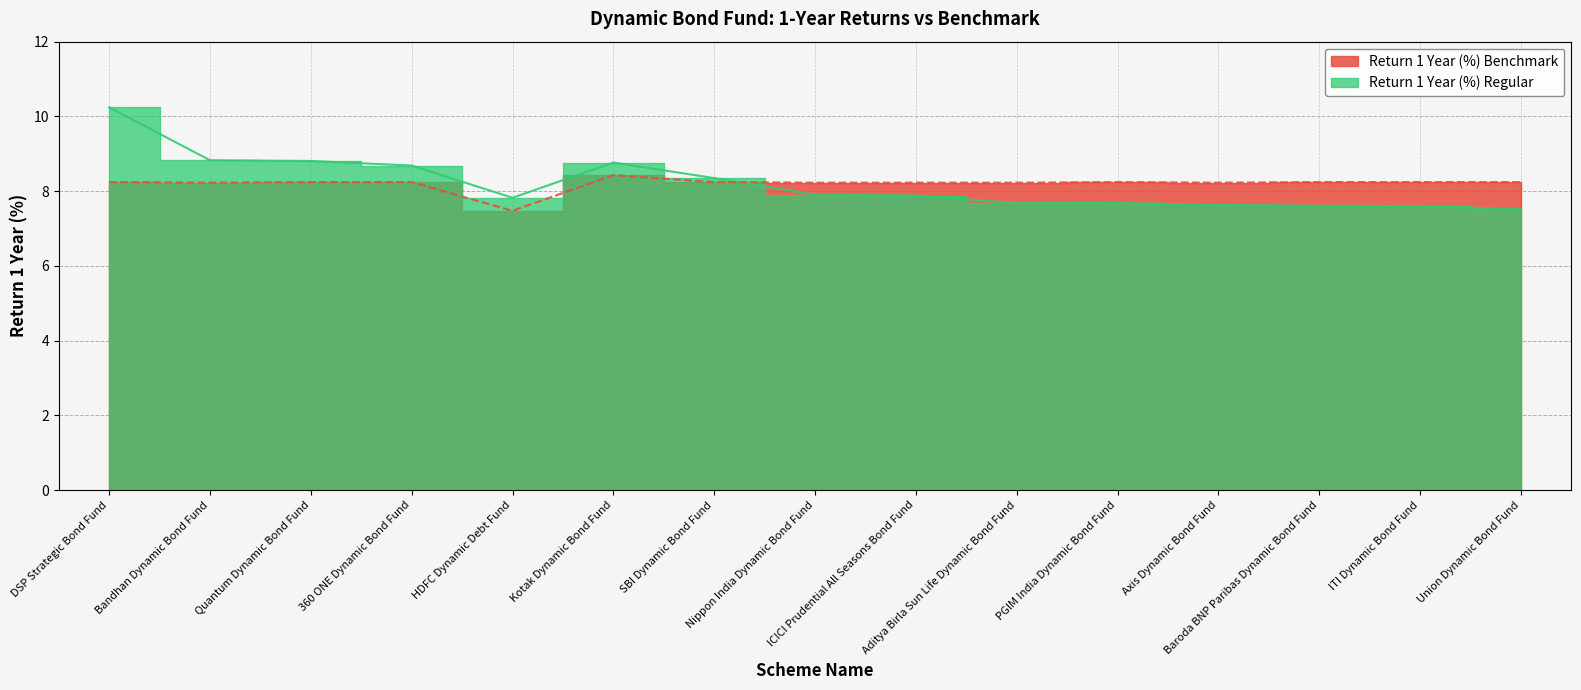

What position from the right is Axis Dynamic Bond Fund?

4